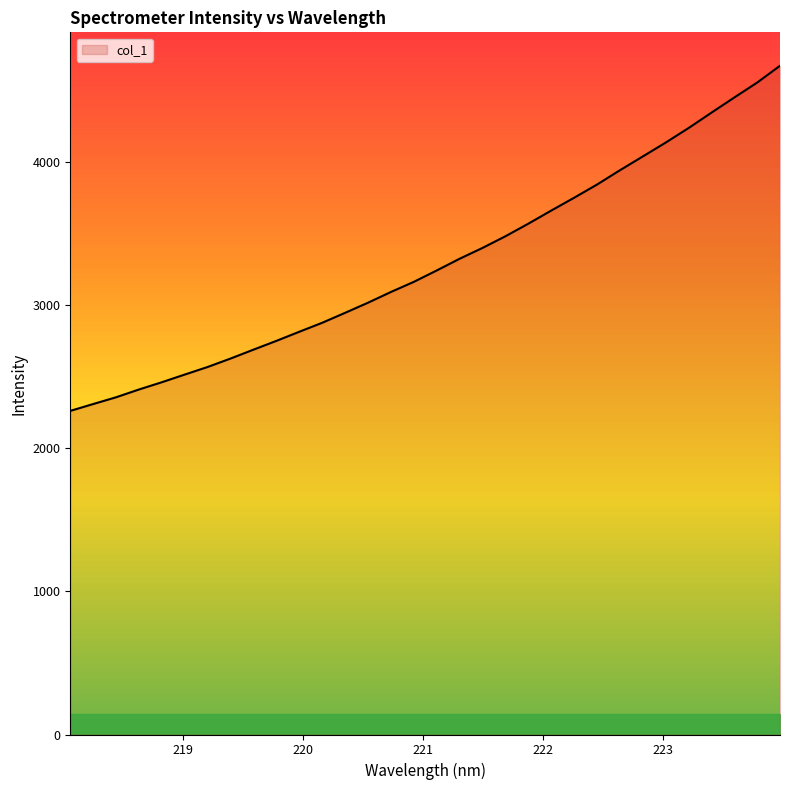

What is the maximum value shown in the chart?

4671.0